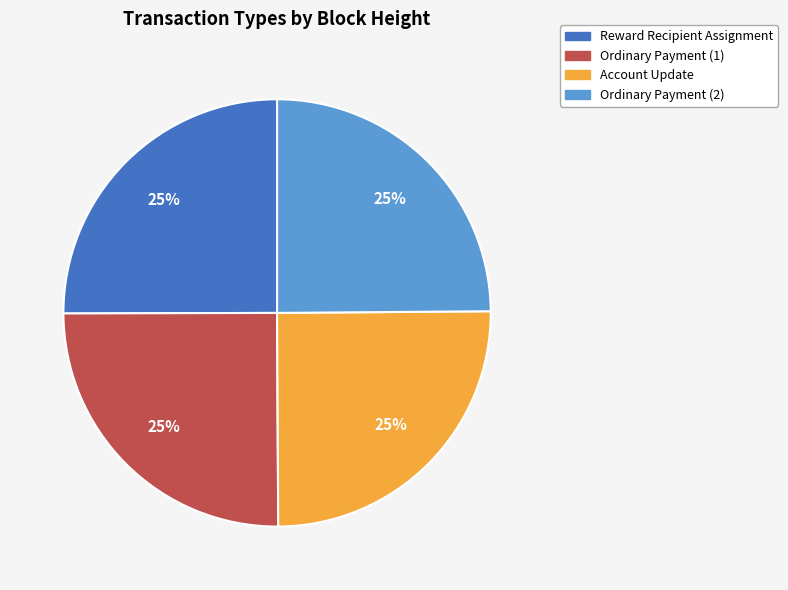

What is the ratio of the value at Account Update to the value at Ordinary Payment (1)?

1.0